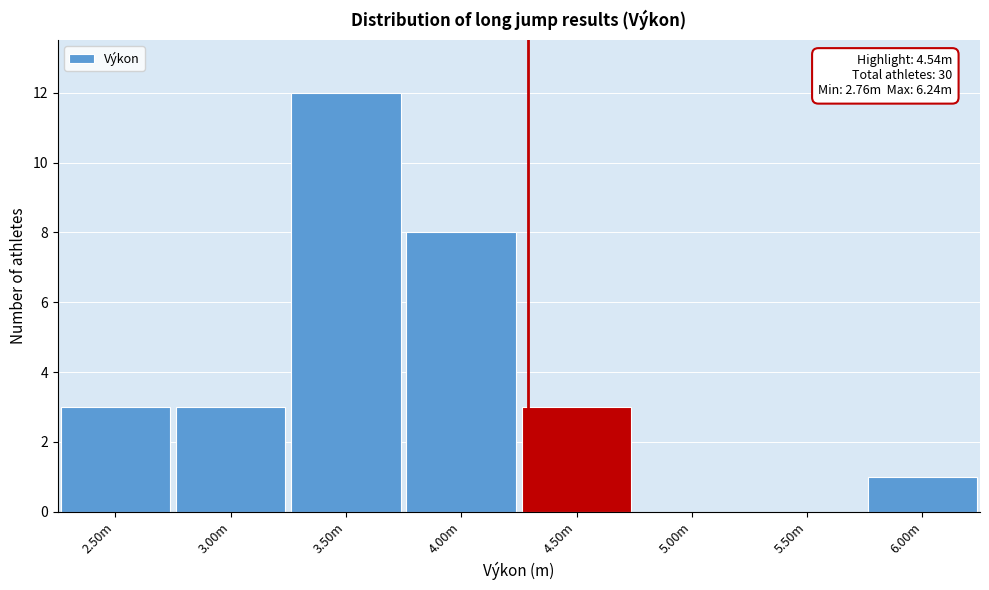

Reading right to left, transcribe all the data shown in this chart.

6.00m=1	5.50m=0	5.00m=0	4.50m=3	4.00m=8	3.50m=12	3.00m=3	2.50m=3